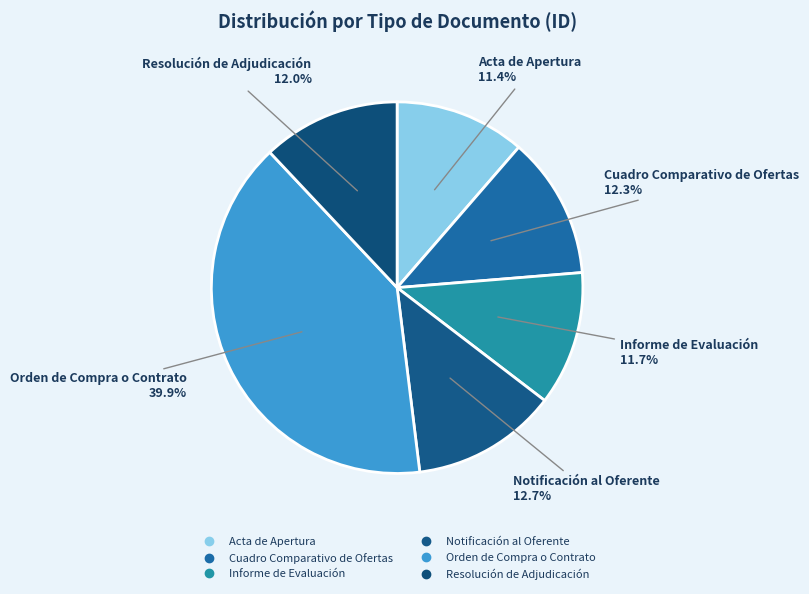

Rank the categories by value from lowest to highest.

Acta de Apertura, Informe de Evaluación, Resolución de Adjudicación, Cuadro Comparativo de Ofertas, Notificación al Oferente, Orden de Compra o Contrato